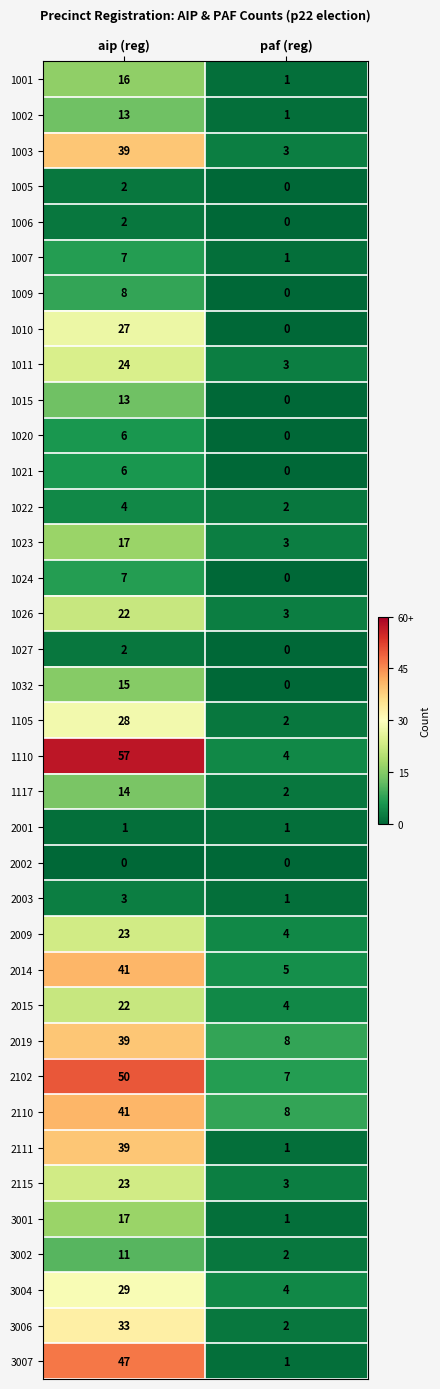

Between aip (reg) and paf (reg), which series saw the biggest shift?

1110